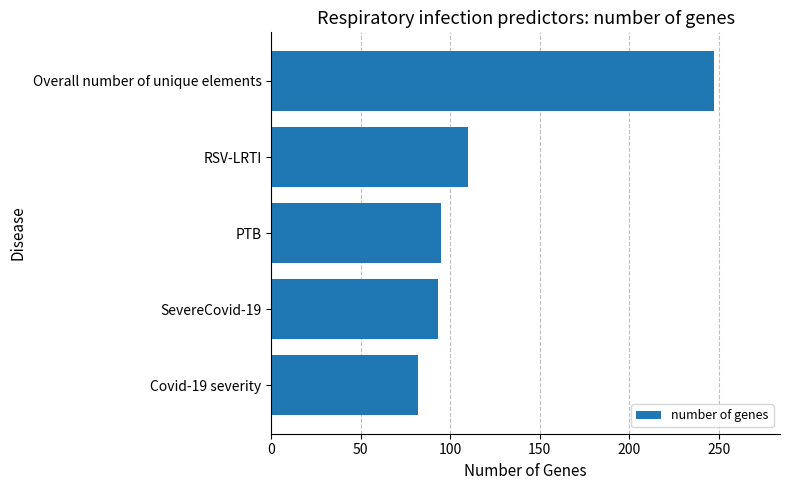

True or false: the data shows 172 at RSV-LRTI.

False